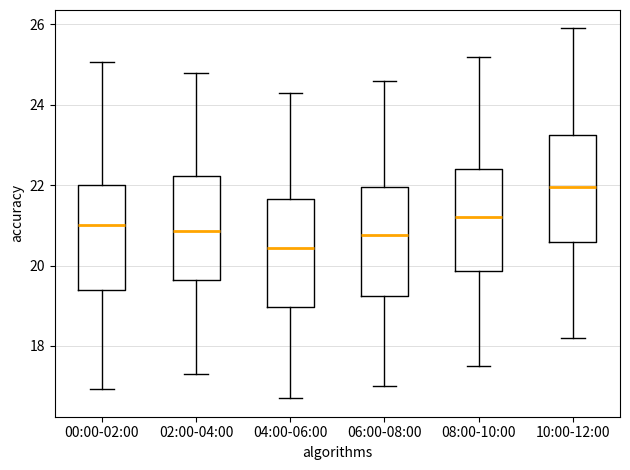

Reading left to right, transcribe this box plot: for each box, give where its median line is, the range the box spans, and where its two whiskers end, as read against the y-axis. The values are not printed on the chart, so give them approximately, as read against the axis.

00:00-02:00: median 21.0, box 19.4 to 22.0, whiskers 17.0 to 25.0
02:00-04:00: median 20.8, box 19.6 to 22.2, whiskers 17.4 to 24.8
04:00-06:00: median 20.4, box 19.0 to 21.6, whiskers 16.8 to 24.4
06:00-08:00: median 20.8, box 19.2 to 22.0, whiskers 17.0 to 24.6
08:00-10:00: median 21.2, box 19.8 to 22.4, whiskers 17.6 to 25.2
10:00-12:00: median 22.0, box 20.6 to 23.2, whiskers 18.2 to 26.0